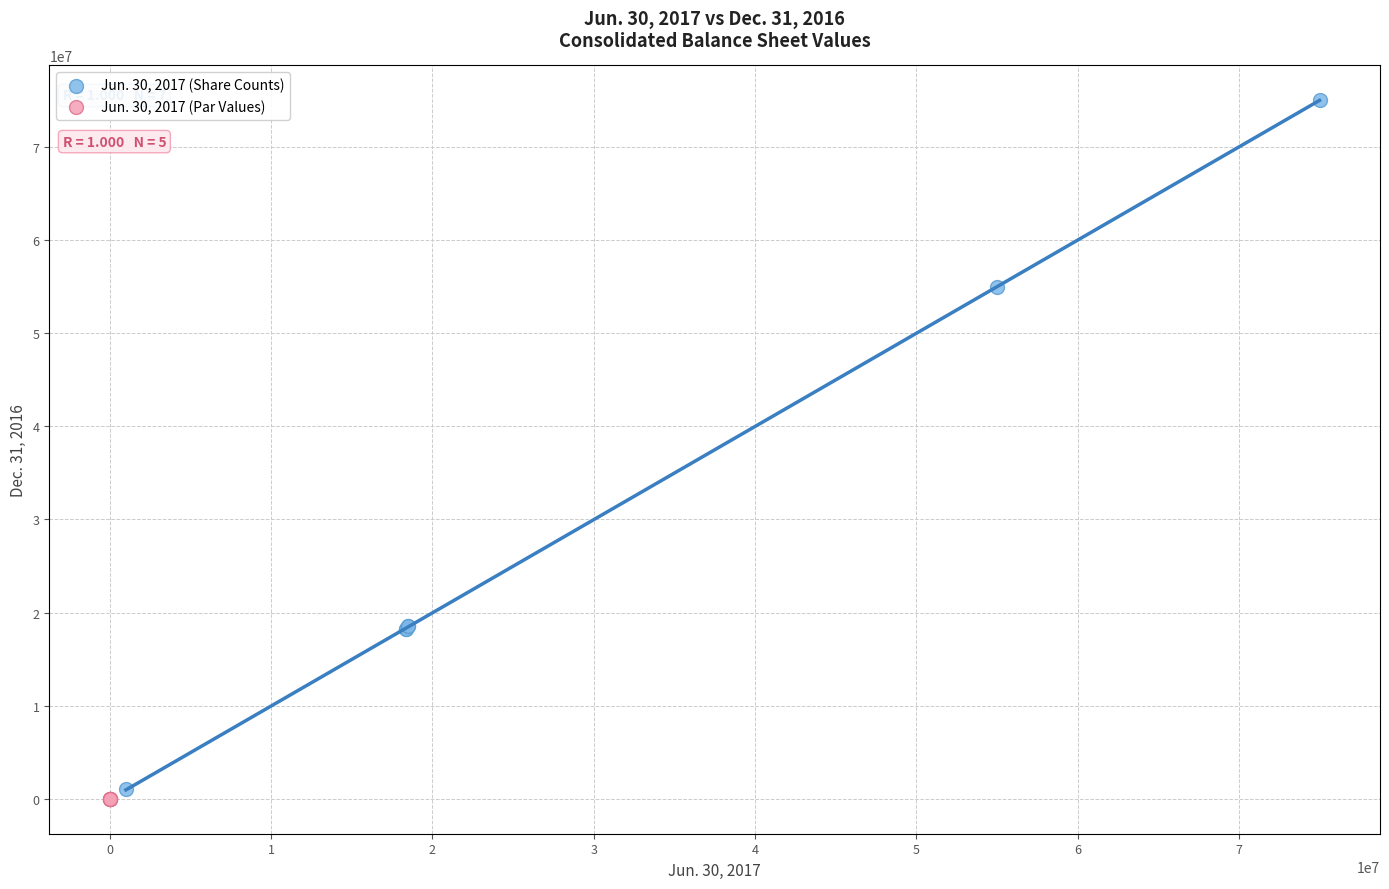

What are all the series names shown in the legend?

Jun. 30, 2017 (Share Counts), Jun. 30, 2017 (Par Values)